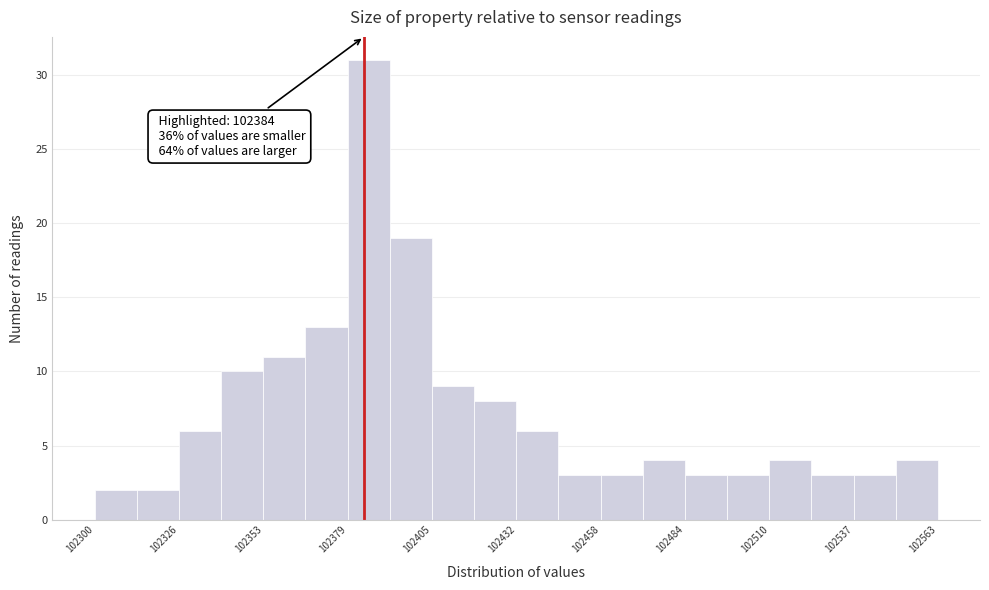

Around what value on the x-axis is the tallest bar? Give the approximate position of its centre, as read against the axis.

102385